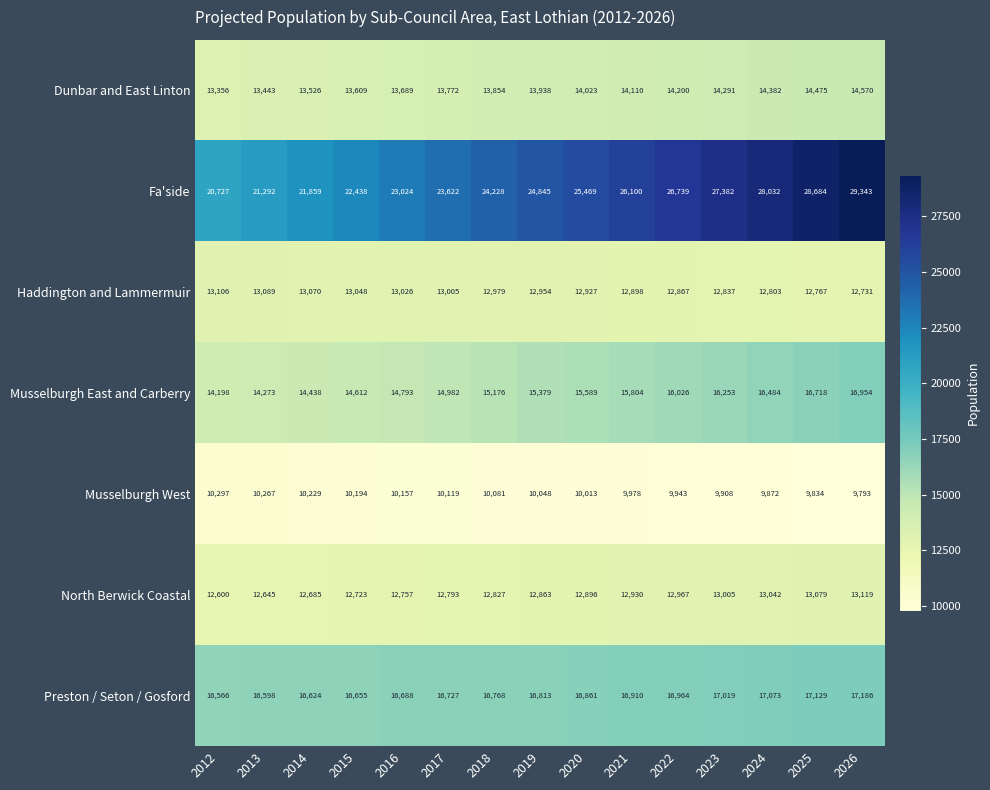

What is the difference between the Preston / Seton / Gosford values at 2013 and 2023?

421